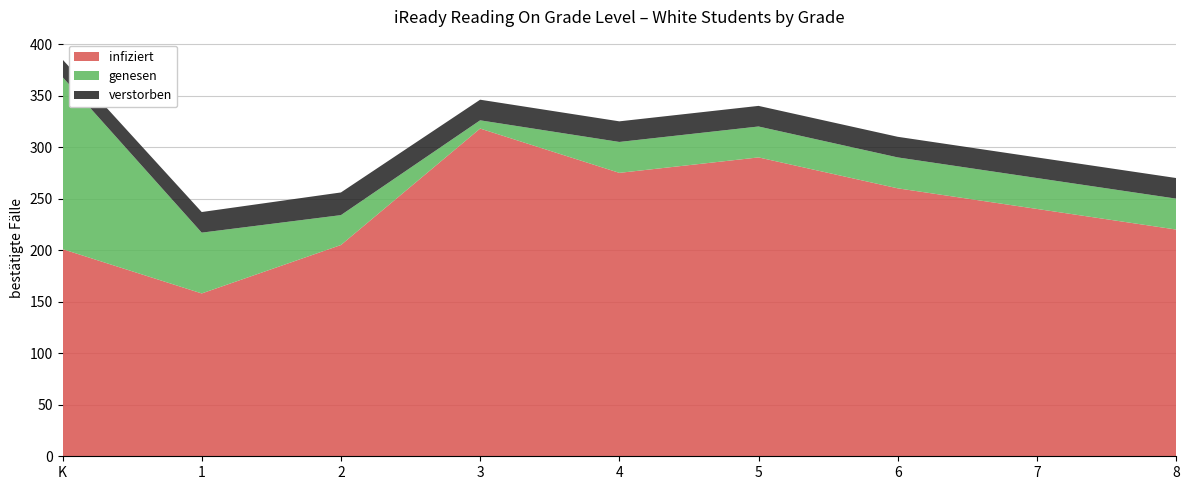

What is the difference between the maximum and minimum values in the infiziert series?

160